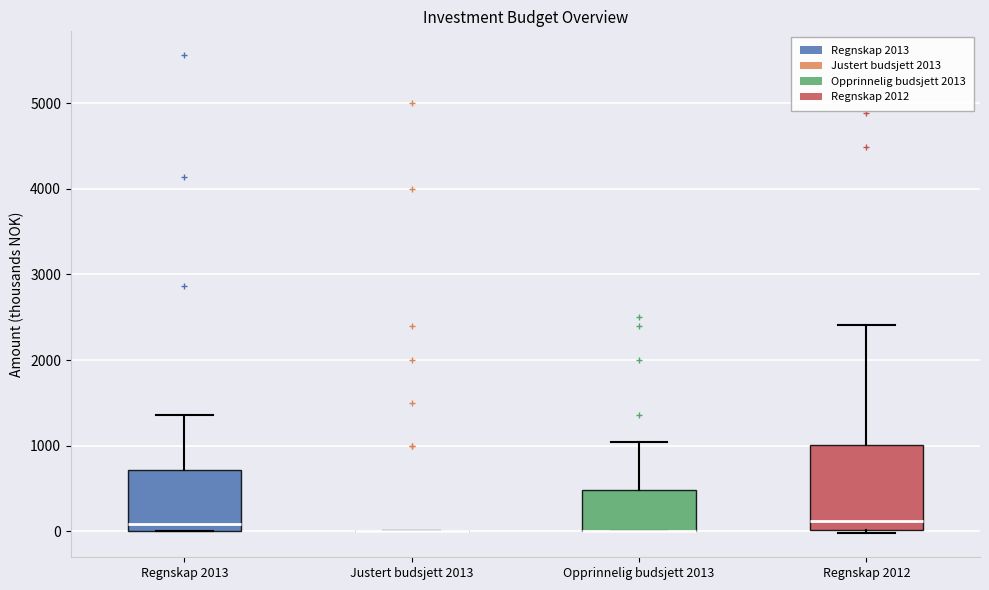

Reading left to right, transcribe this box plot: for each box, give where its median line is, the range the box spans, and where its two whiskers end, as read against the y-axis. The values are not printed on the chart, so give them approximately, as read against the axis.

Regnskap 2013: median 100, box 0 to 700, whiskers 0 to 1400
Justert budsjett 2013: box collapsed to a line at 0, whiskers 0 to 0
Opprinnelig budsjett 2013: median 0 (drawn on the box's lower edge), box 0 to 500, whiskers 0 to 1000
Regnskap 2012: median 100, box 0 to 1000, whiskers 0 (just below the box's lower edge) to 2400